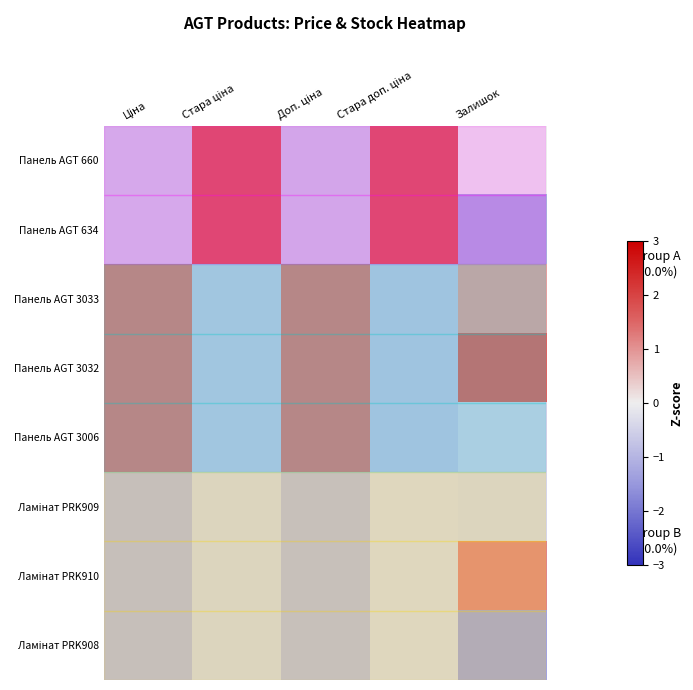

At which category is the sum across all series the highest?

Ціна